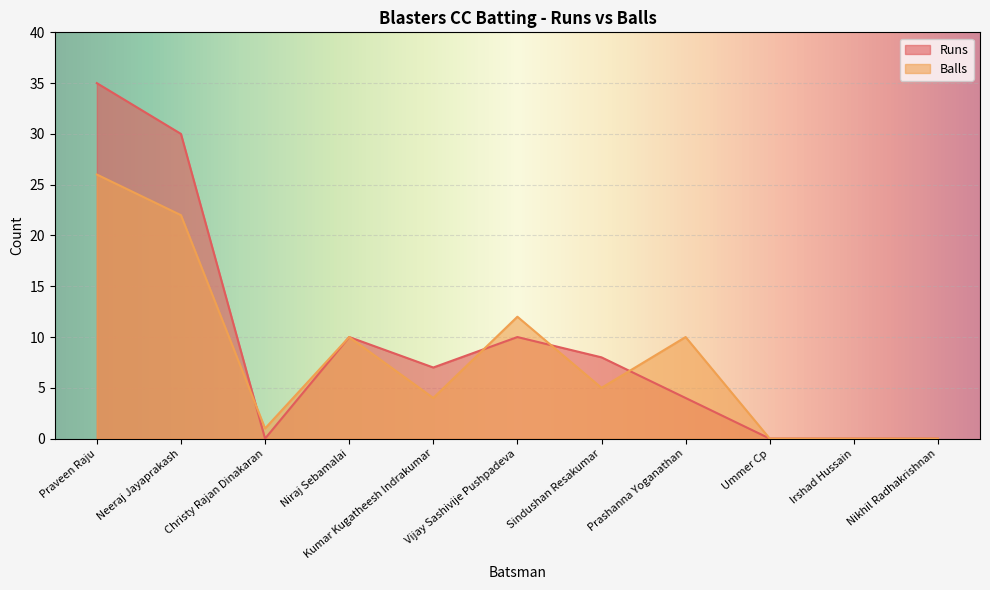

Reading left to right, extract all data points from this chart.

Runs: 35	30	0	10	7	10	8	4	0	0	0
Balls: 26	22	1	10	4	12	5	10	0	0	0